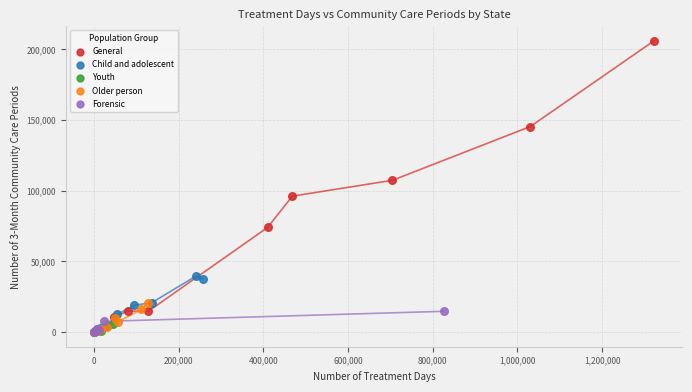

What are all the series names shown in the legend?

General, Child and adolescent, Youth, Older person, Forensic